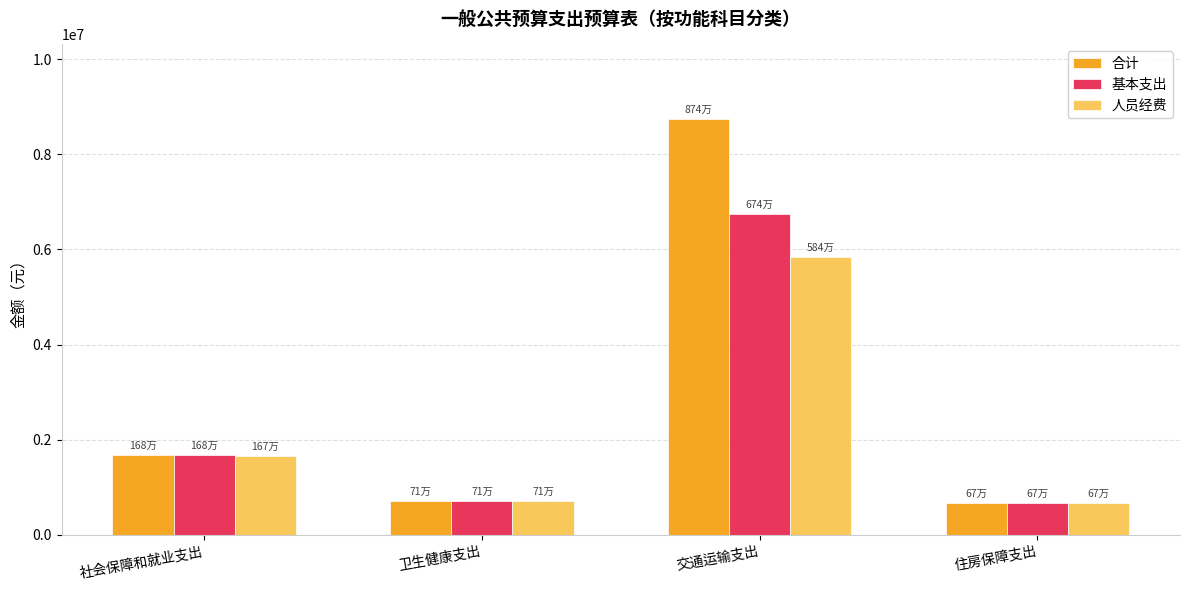

What is the value of the 基本支出 bar at the 1st from the left?

1684603.1